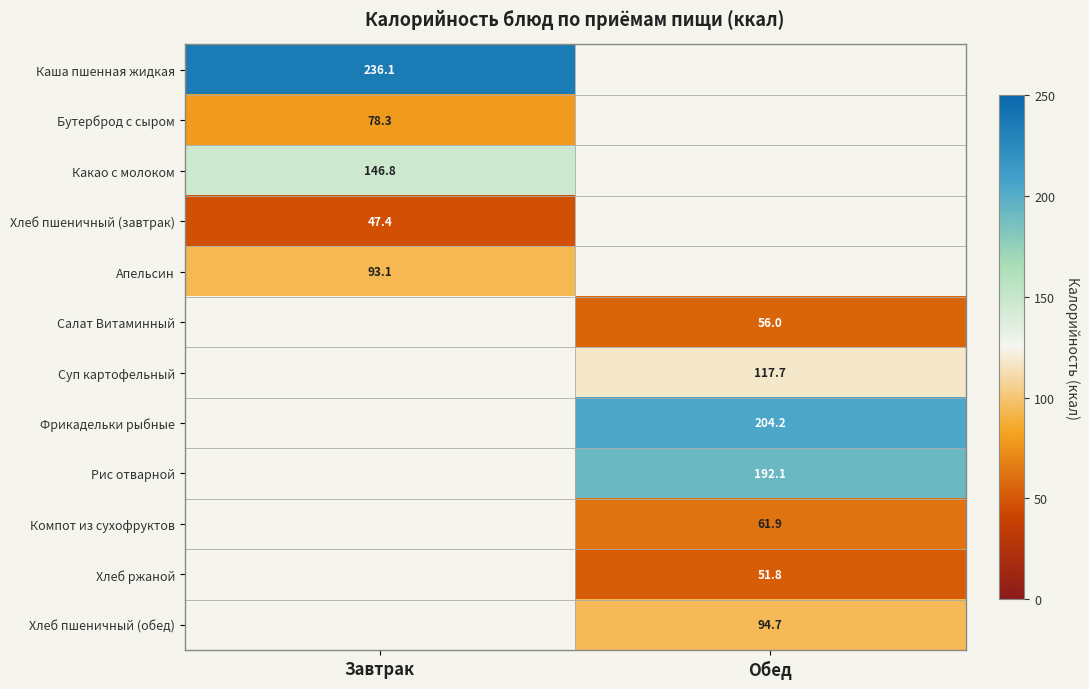

True or false: Салат Витаминный has a value of 93.1 at Обед.

False